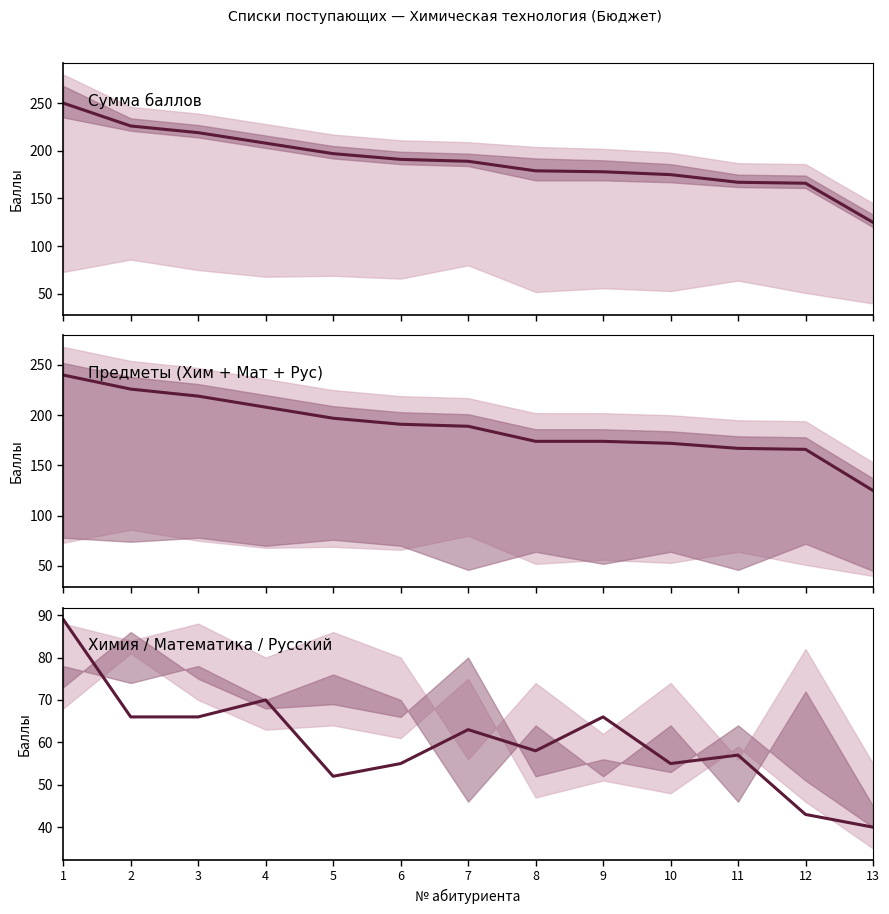

Is it true that Сумма баллов equals 175 at 10?

True